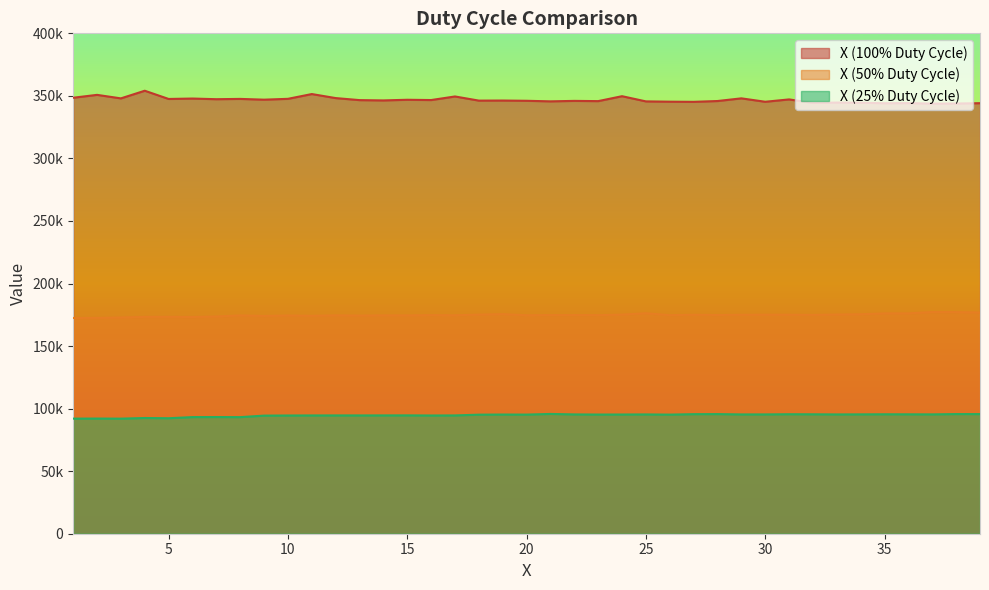

What is the difference between the highest and lowest values at 15?

252287